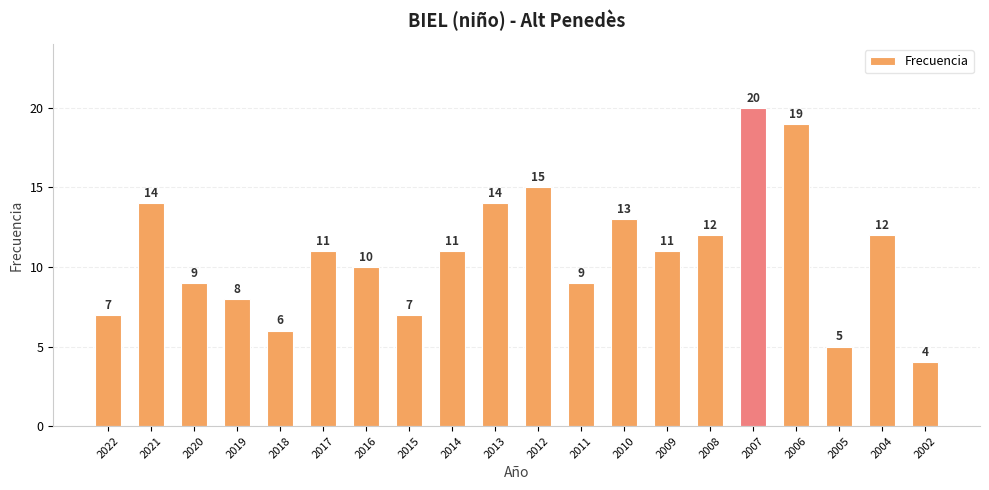

What is the value of the 1st bar from the left?

7